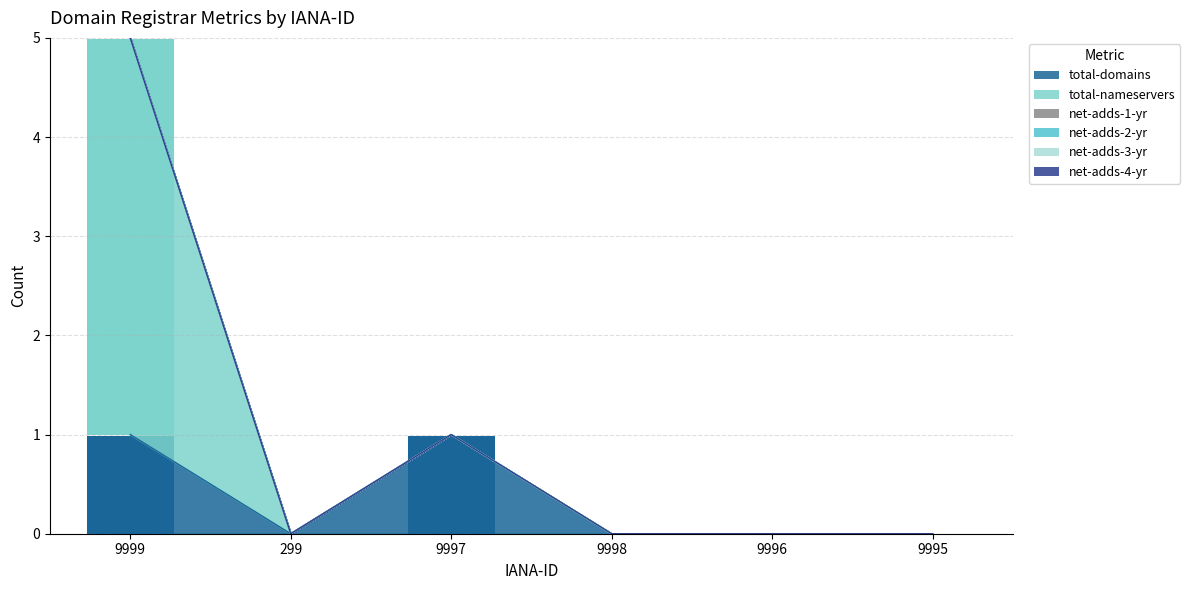

Which category has the highest value in the net-adds-3-yr series?

9999